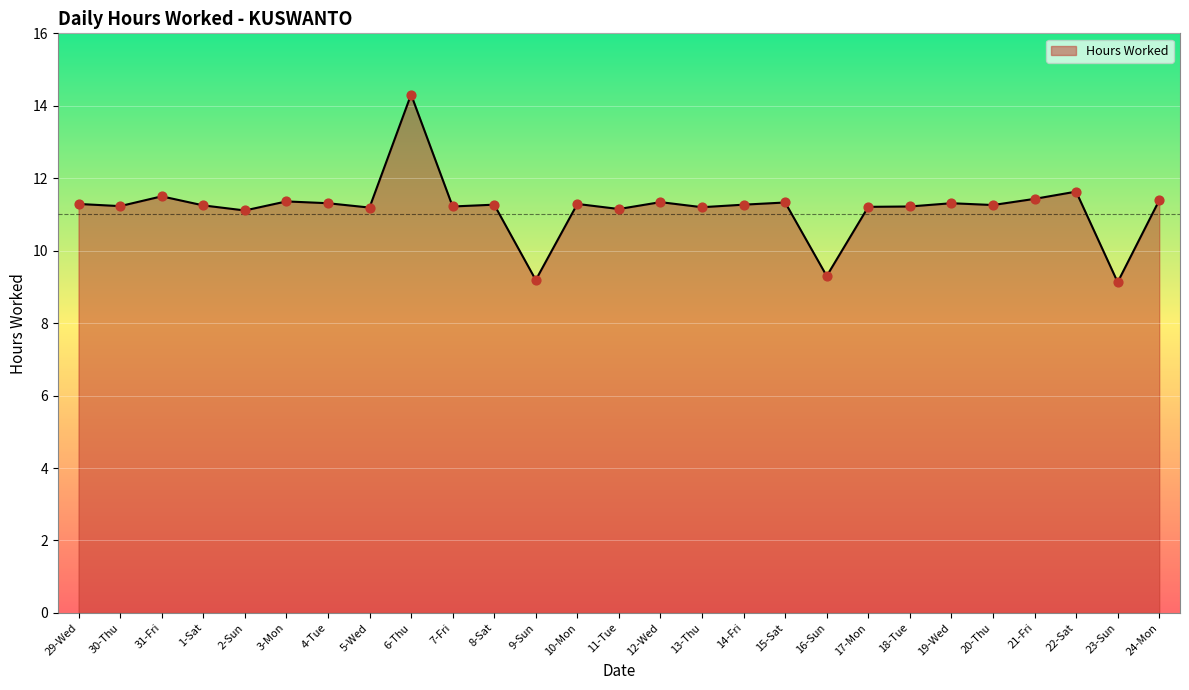

What is the change in value from 13-Thu to 15-Sat?

+0.1